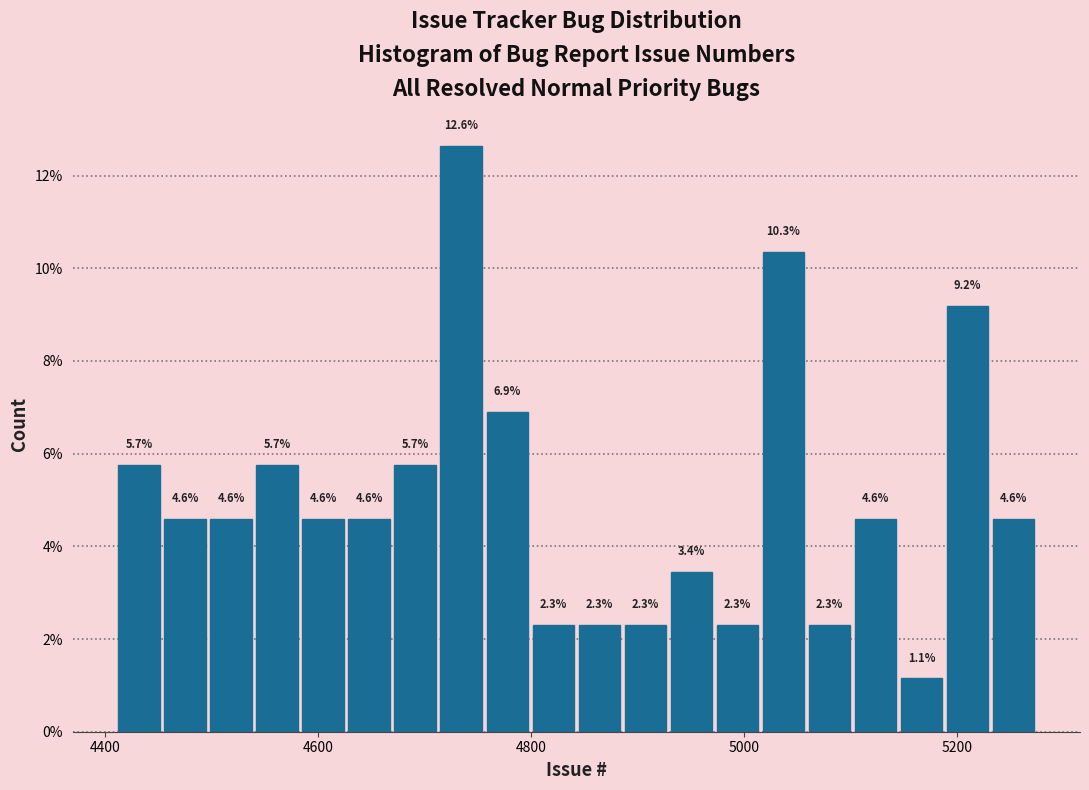

Around what value on the x-axis is the tallest bar? Give the approximate position of its centre, as read against the axis.

4740